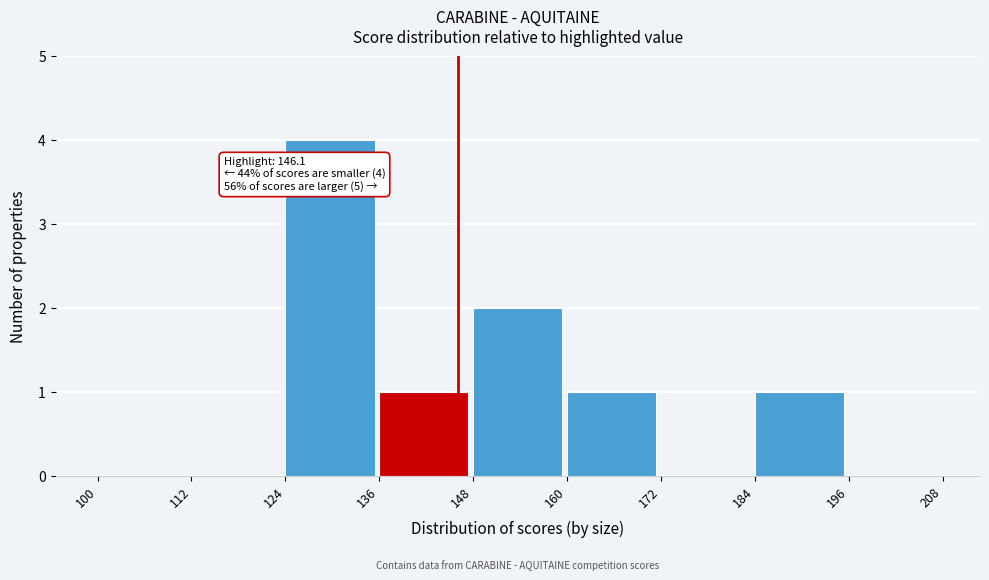

Which range on the x-axis has the tallest bar?

124 to 136